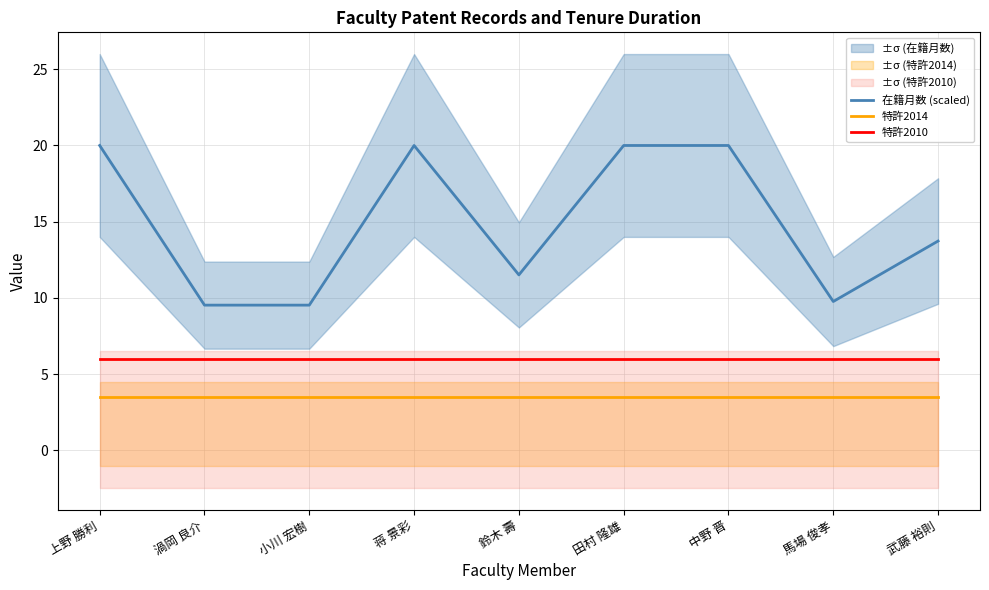

What is the highest value of the 特許2010 series?

6.0